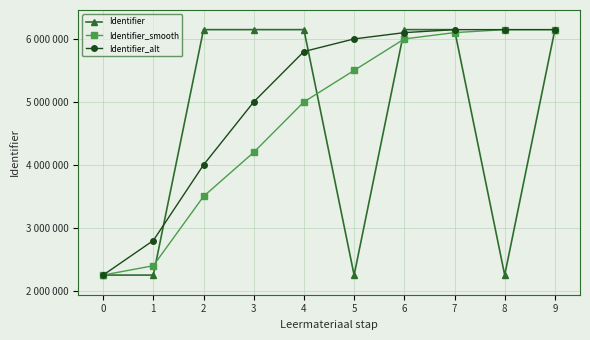

Does the chart have visible grid lines?

Yes